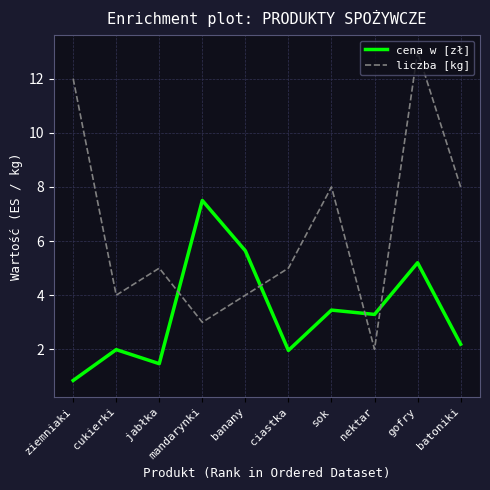

How many values in the cena w [zł] series are below 3?

5